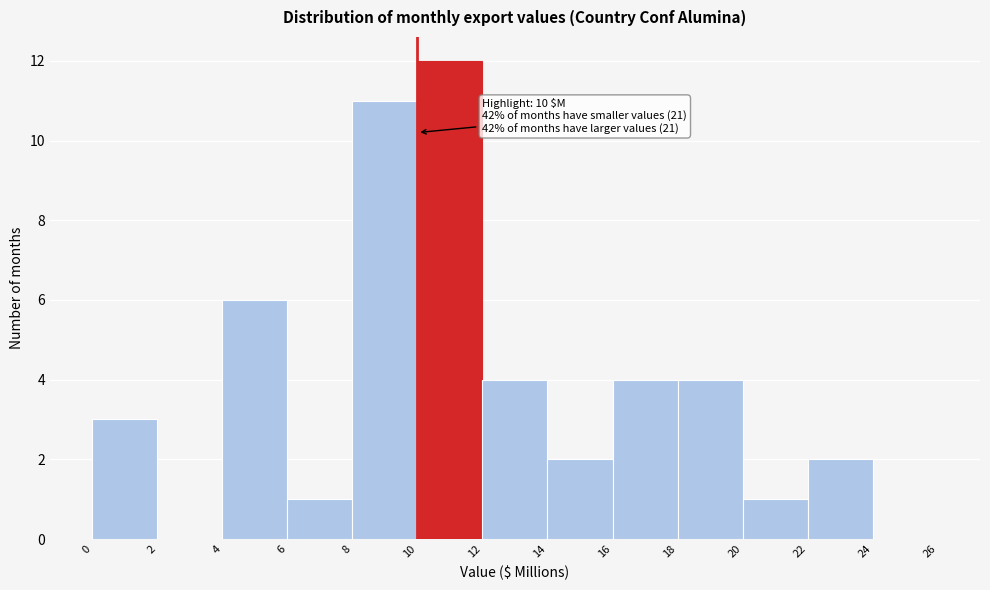

Which range on the x-axis has the tallest bar?

10 to 12